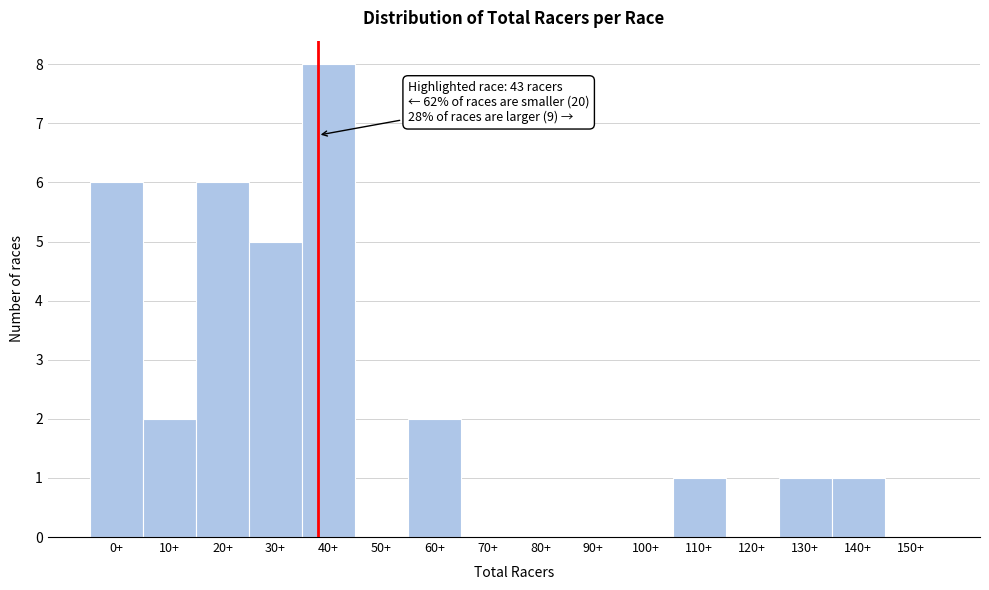

Reading left to right, list all the values displayed in this chart.

0+=6	10+=2	20+=6	30+=5	40+=8	50+=0	60+=2	70+=0	80+=0	90+=0	100+=0	110+=1	120+=0	130+=1	140+=1	150+=0